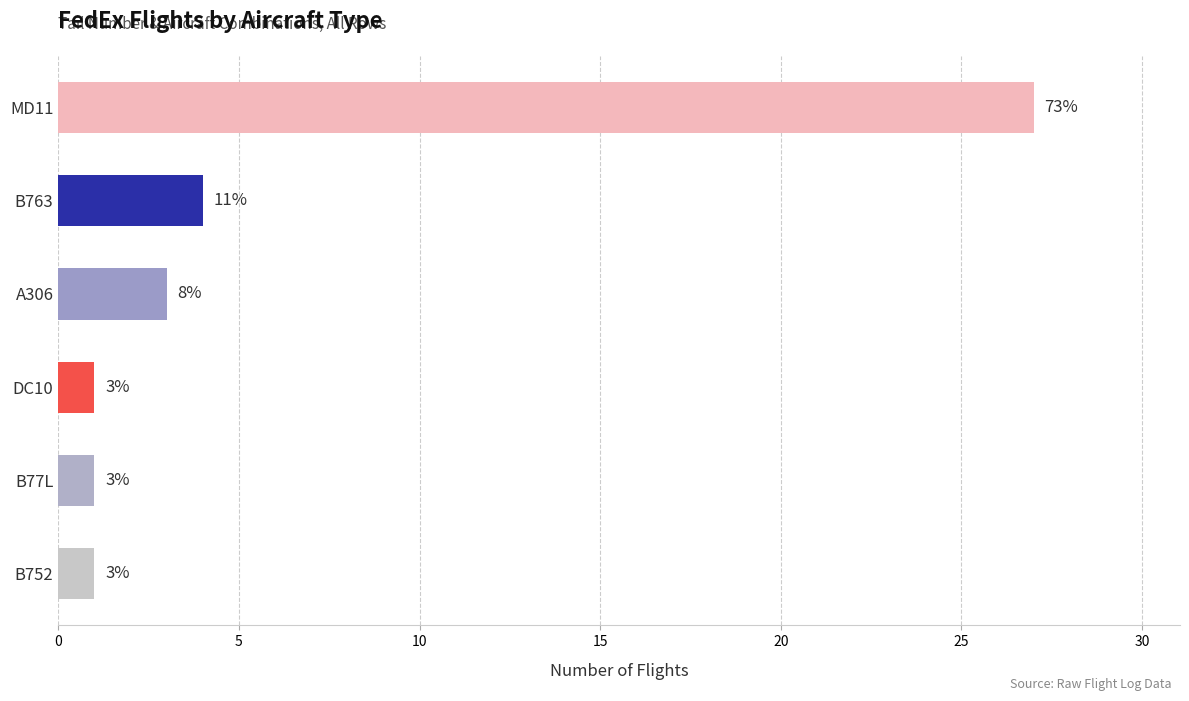

Which has a higher value, DC10 or MD11?

MD11